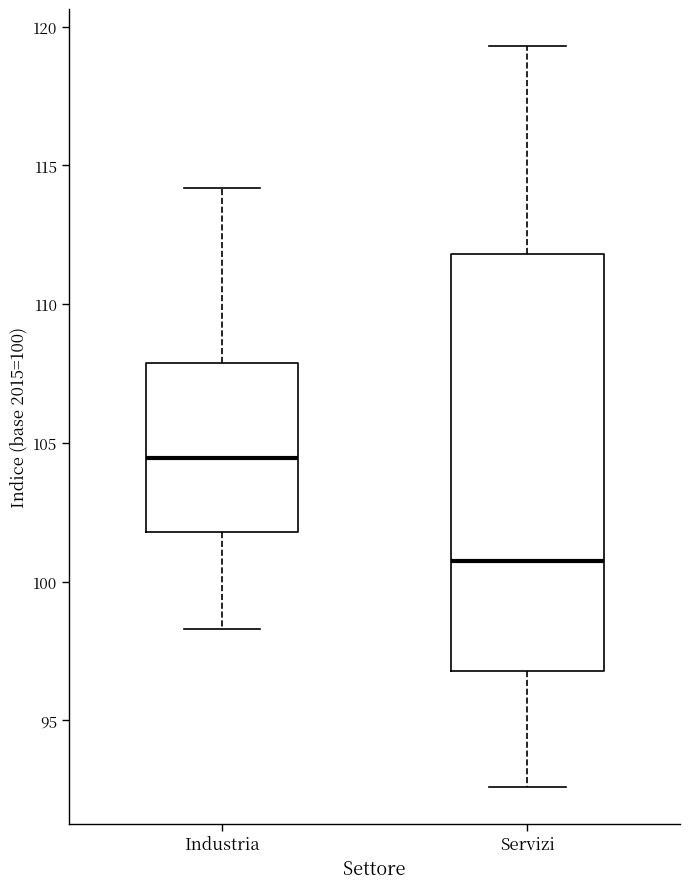

Comparing the boxes themselves (not the whiskers), which one is the tallest?

Servizi